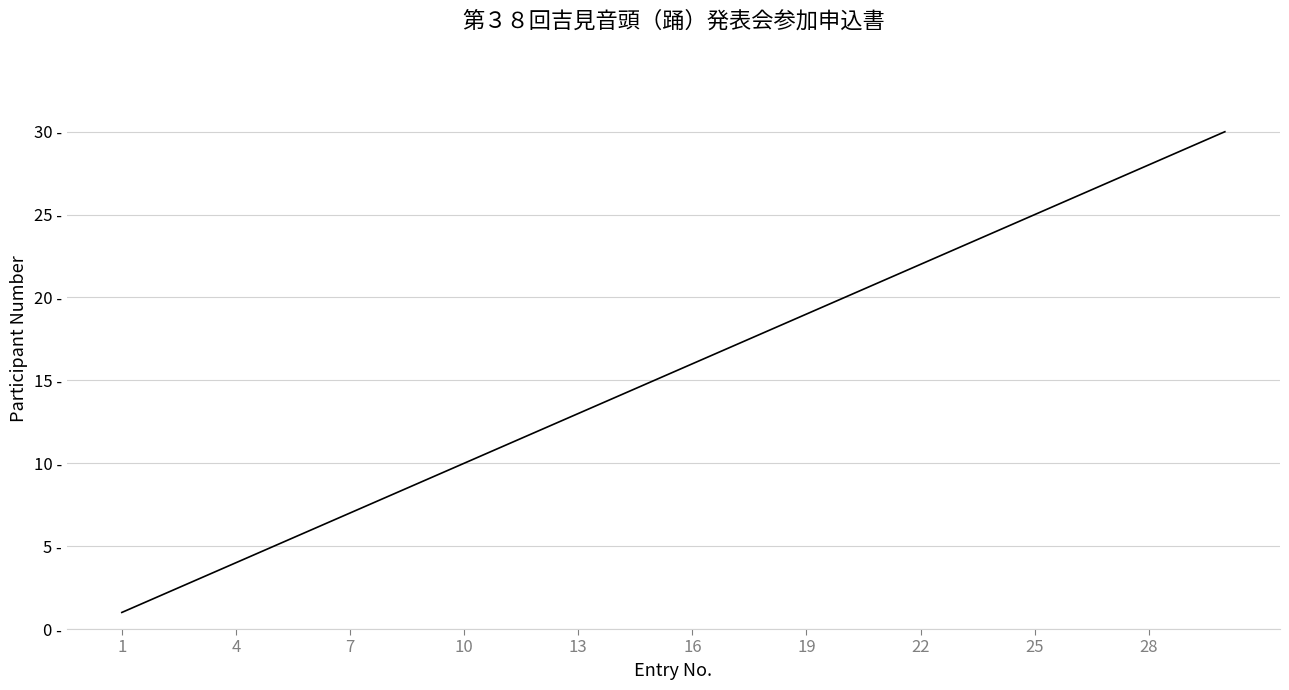

Does the chart have visible grid lines?

Yes